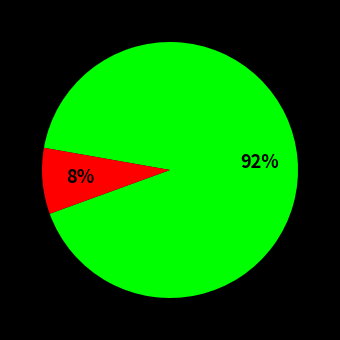

To the nearest percent, what is the average slice percentage?

50%